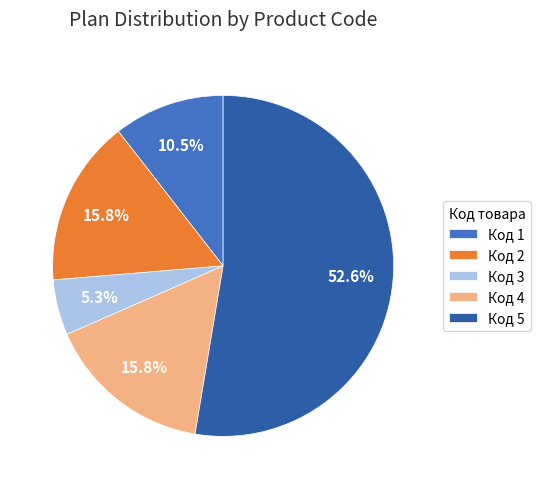

Count the number of slices in the pie.

5